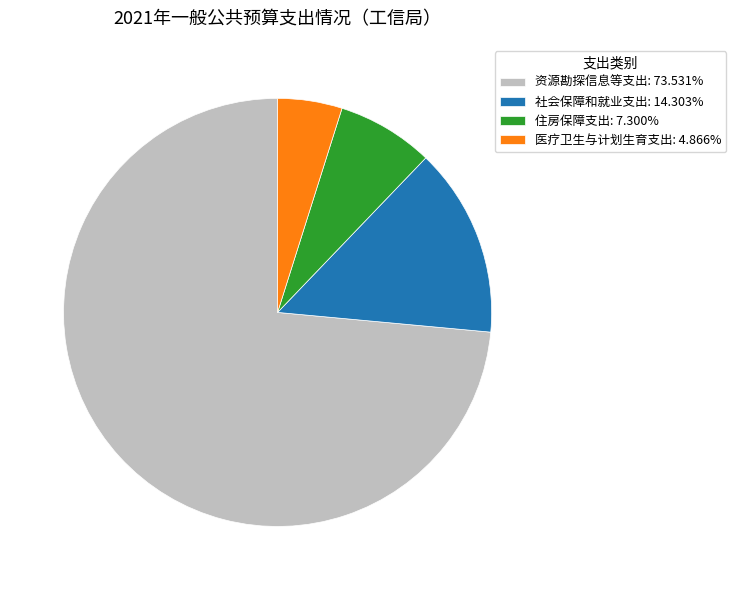

Approximately how many times larger is the value at 住房保障支出 compared to 医疗卫生与计划生育支出?

1.5